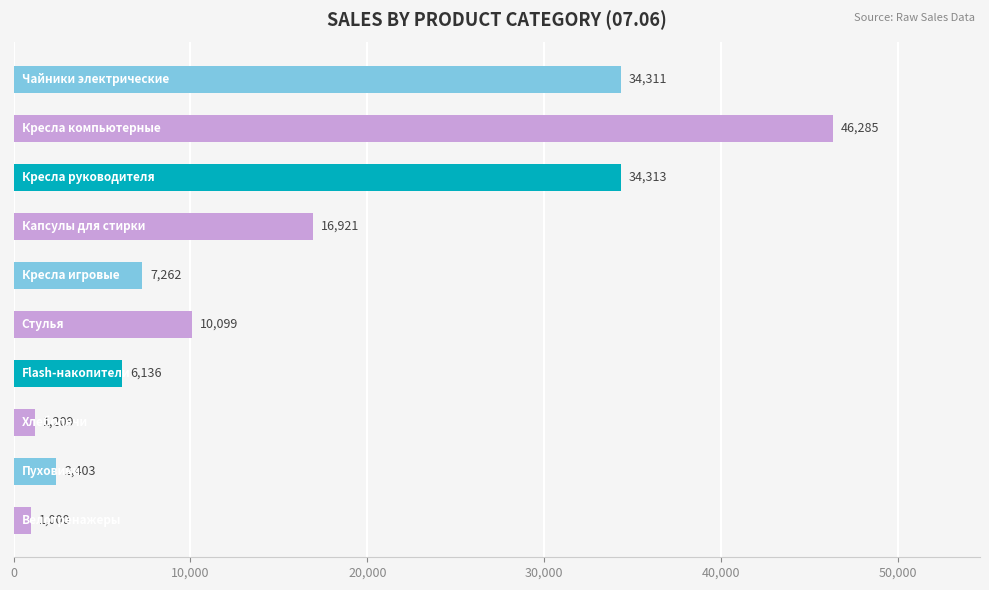

What is the value of the 7th bar from the top?

6136.5